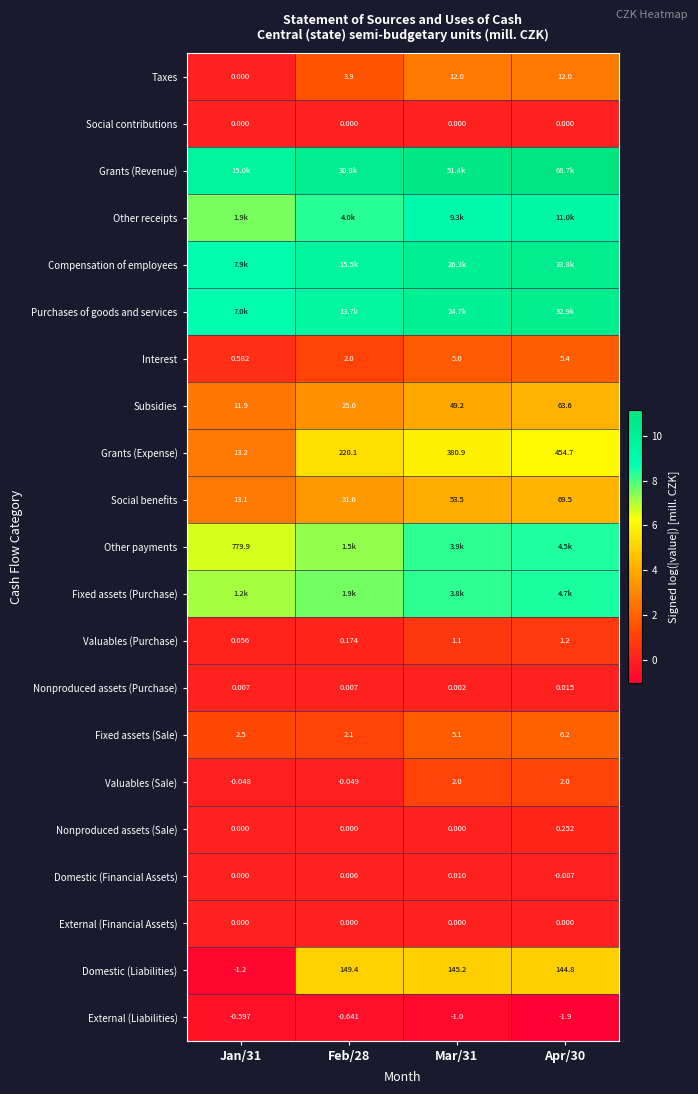

True or false: Nonproduced assets (Sale) has a value of -0.1 at Jan/31.

False